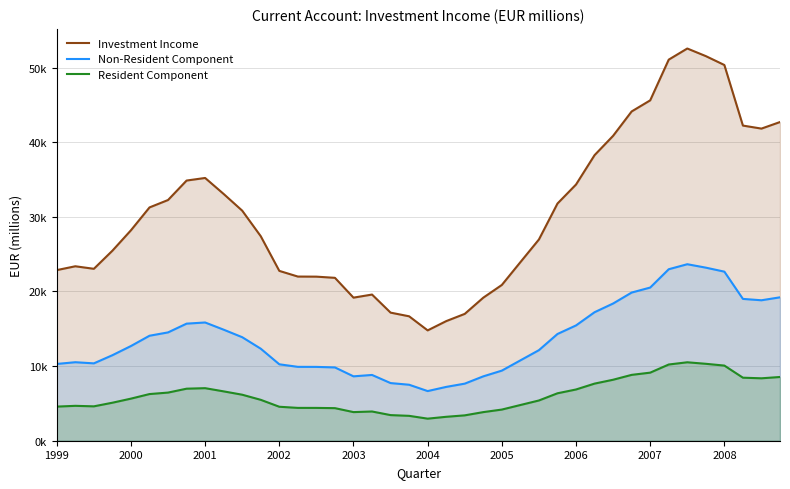

What are all the series names shown in the legend?

Investment Income, Non-Resident Component, Resident Component